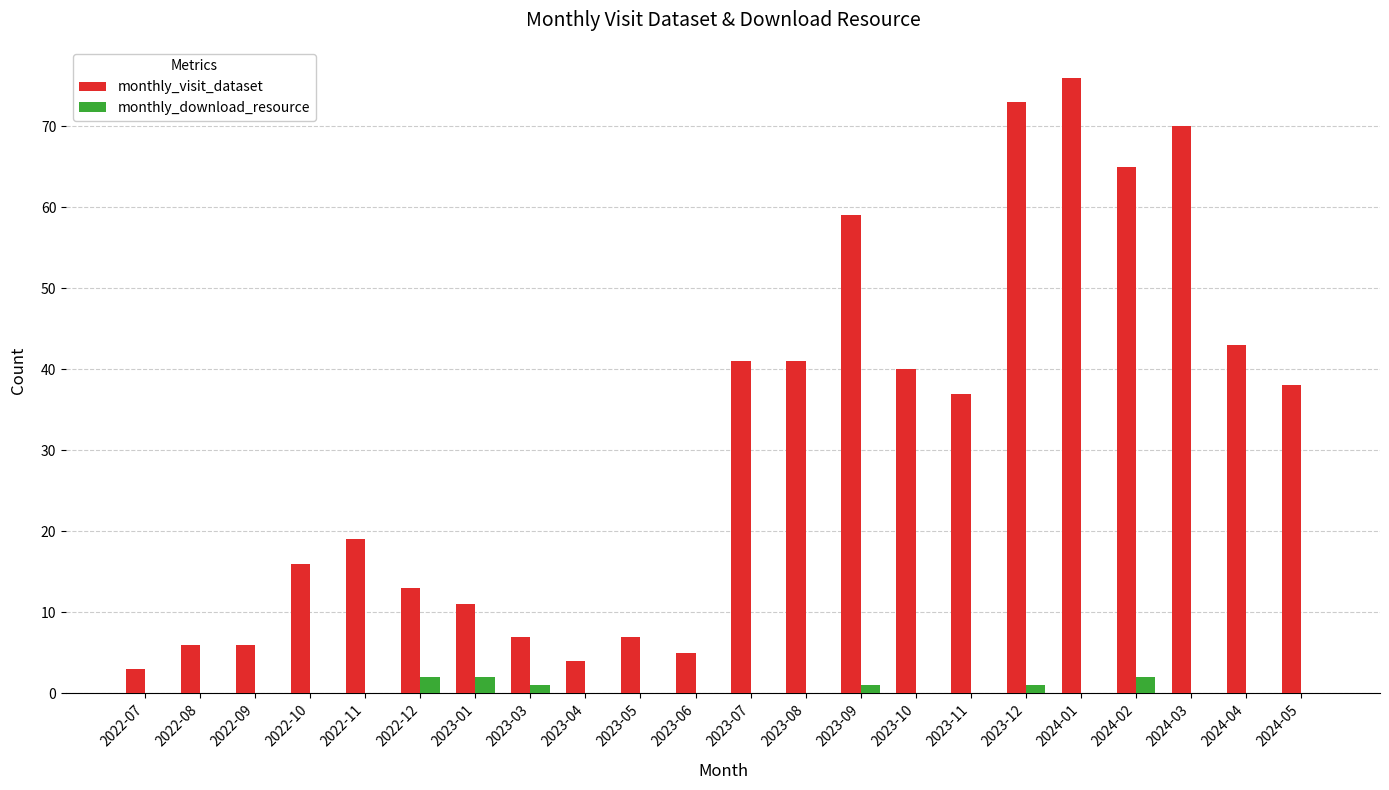

What is the sum of all monthly_download_resource values?

9